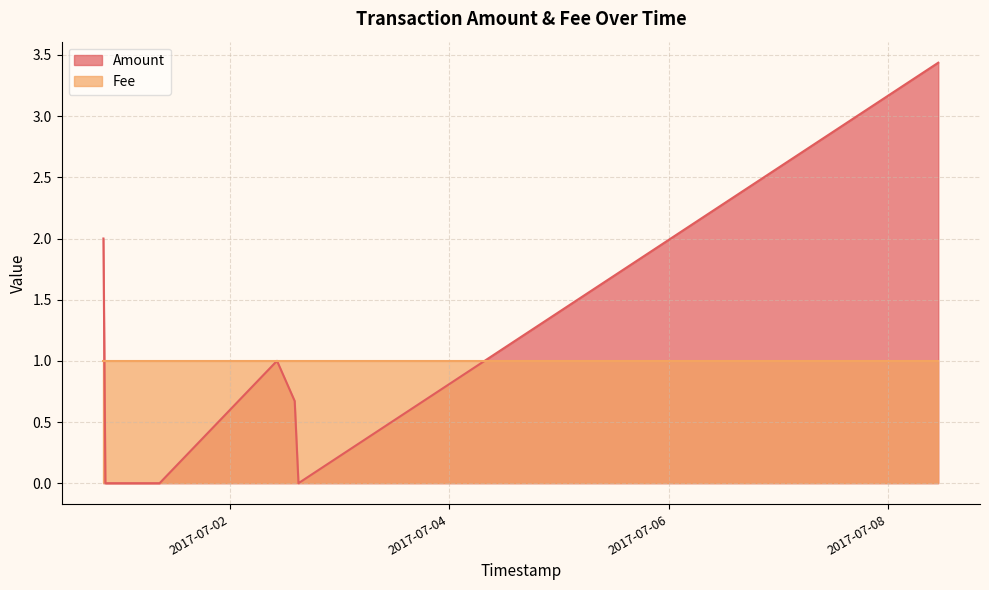

What are all the series names shown in the legend?

Amount, Fee